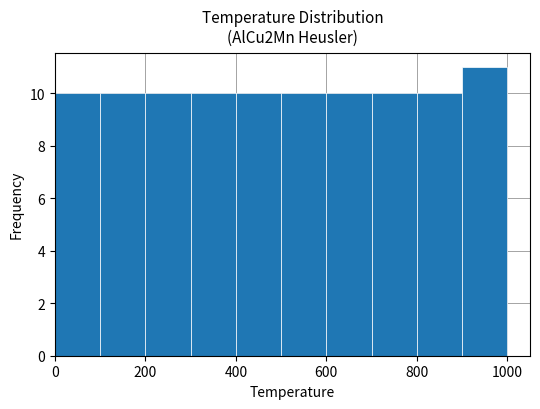

Reading left to right, list every bar in this chart as the range it spans on the x-axis followed by its height. The values are not printed on the chart, so give them approximately, as read against the axis.

0 to 100: 10
100 to 200: 10
200 to 300: 10
300 to 400: 10
400 to 500: 10
500 to 600: 10
600 to 700: 10
700 to 800: 10
800 to 900: 10
900 to 1000: 11